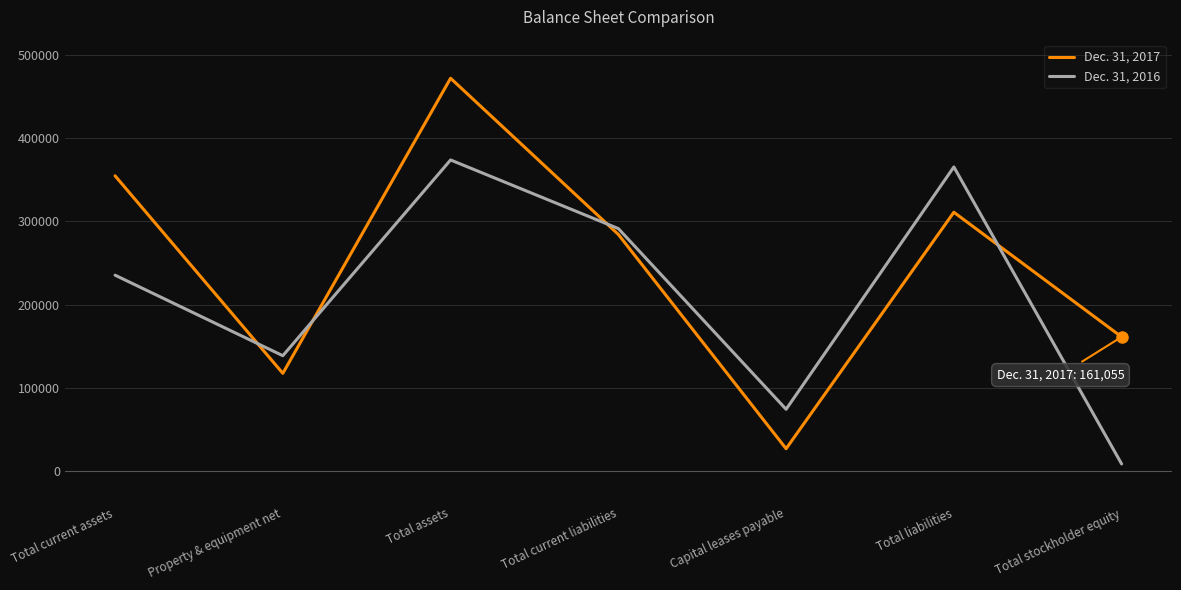

What is the difference between the highest and lowest values at Total assets?

98217